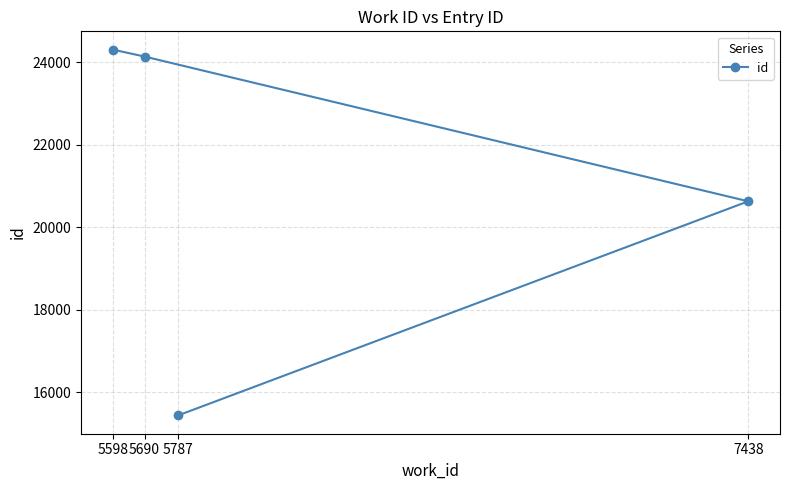

Does the chart have visible grid lines?

Yes